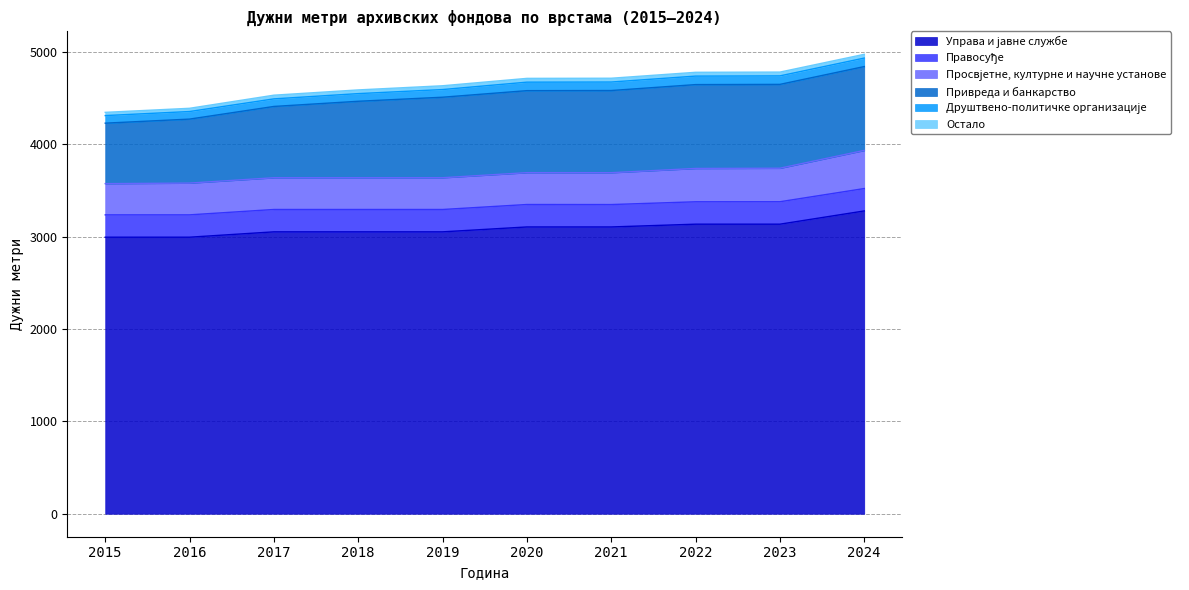

True or false: Управа и јавне службе has more than 1 points higher than both neighbors.

False